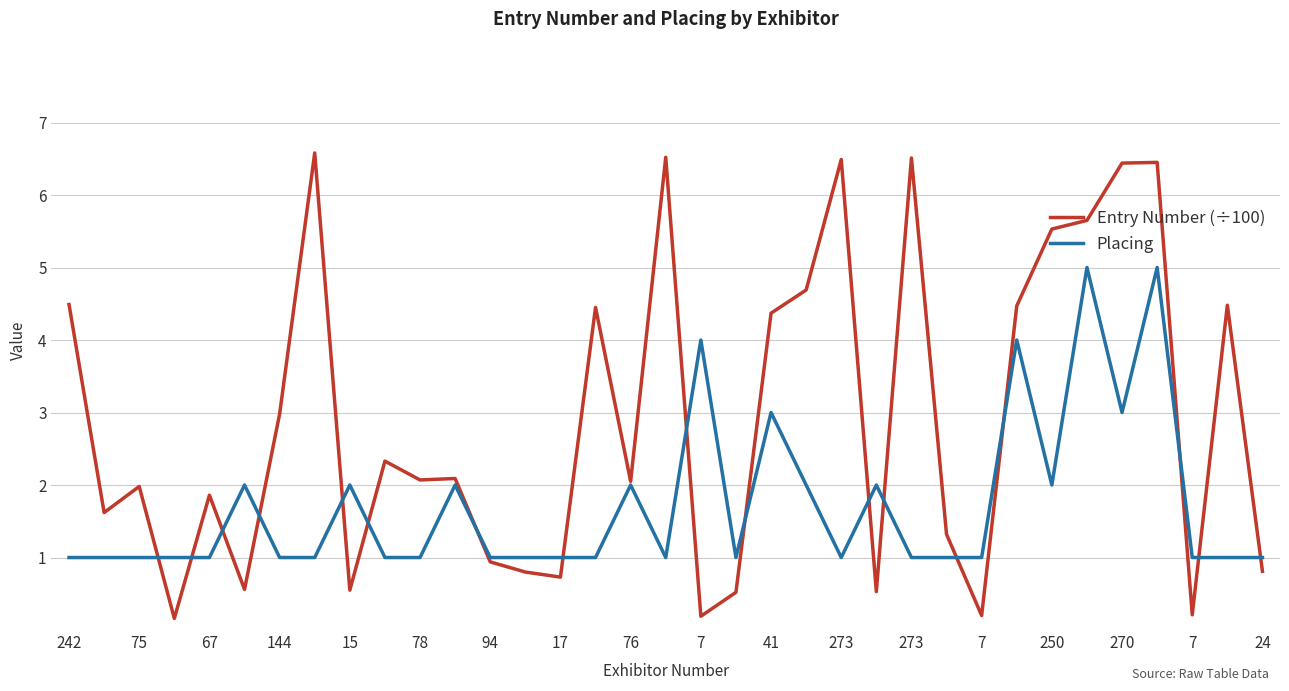

What are all the series names shown in the legend?

Entry Number (÷100), Placing